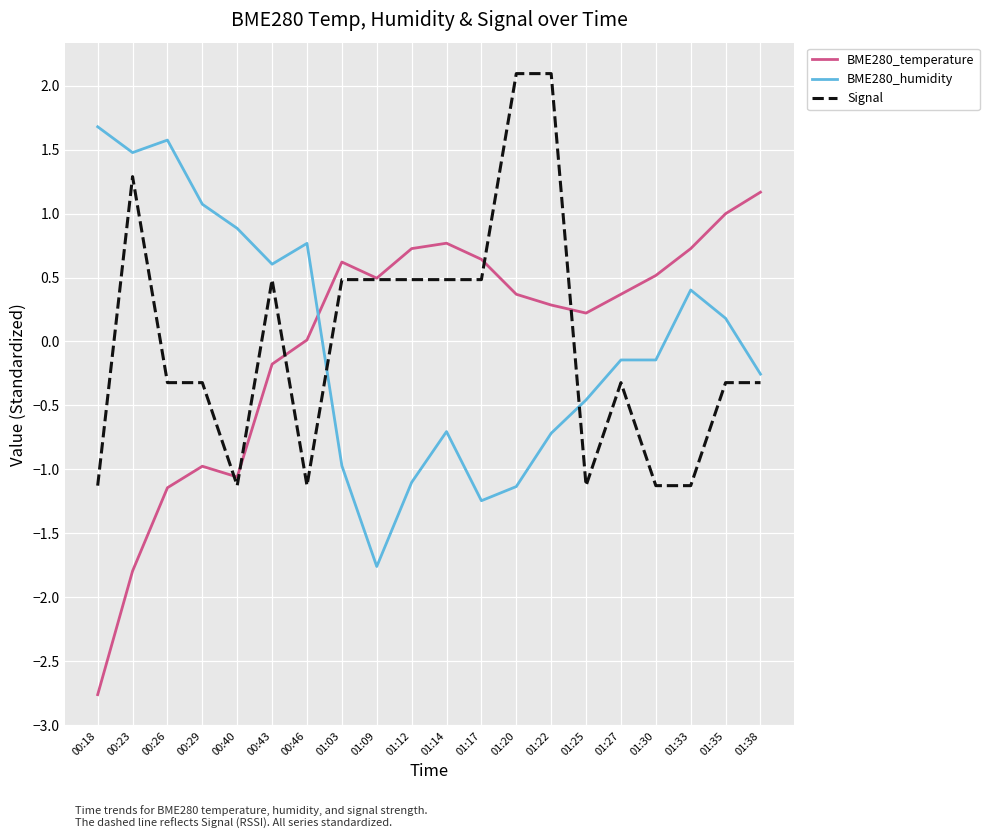

How many values in the Signal series are below 0?

11